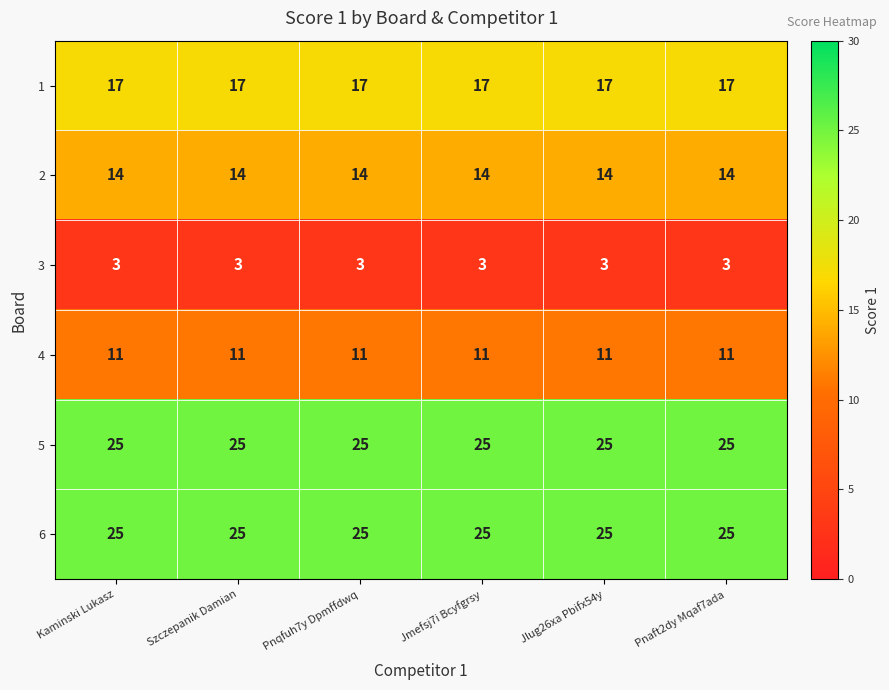

What is the minimum value shown in the chart?

3